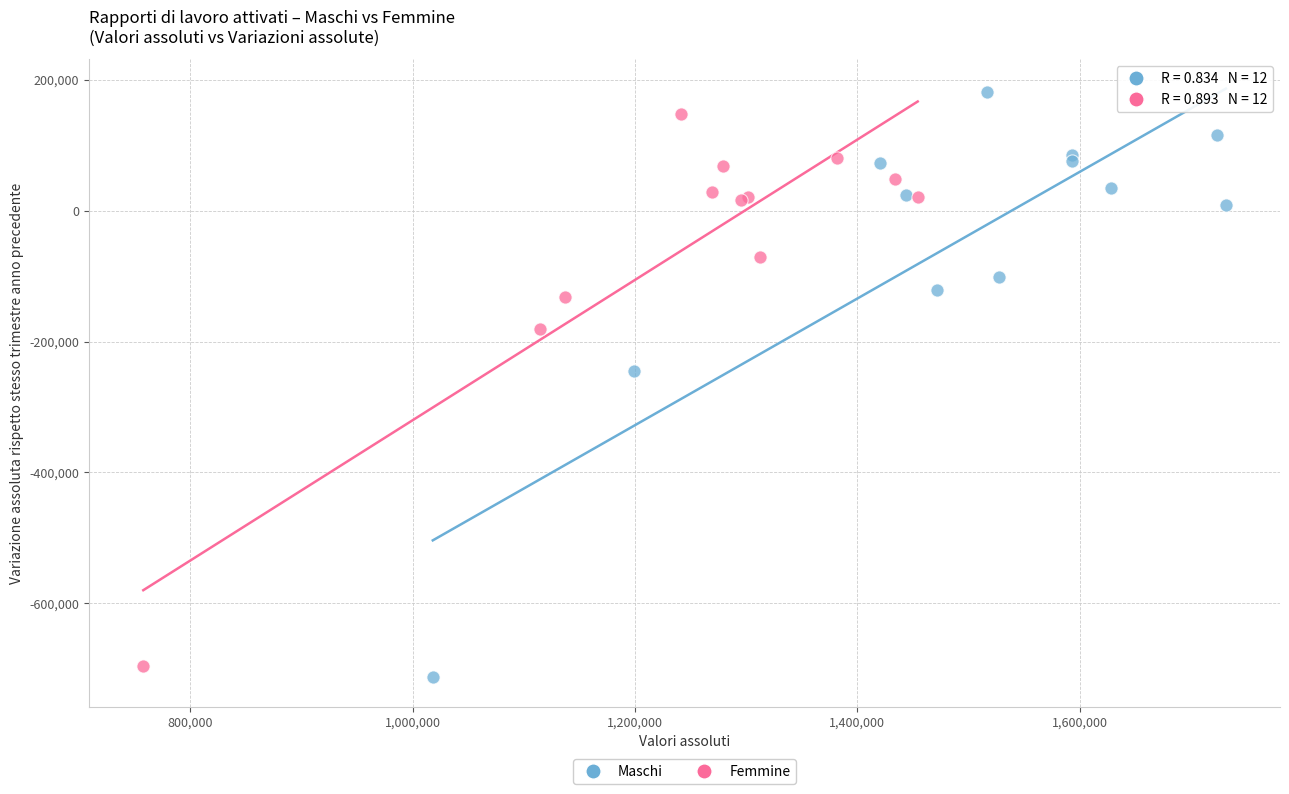

Which series reaches the maximum Y coordinate?

Maschi